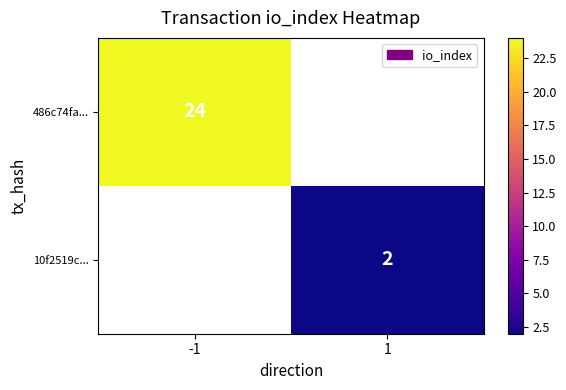

True or false: 486c74fa... has a value of 24 at -1.

True